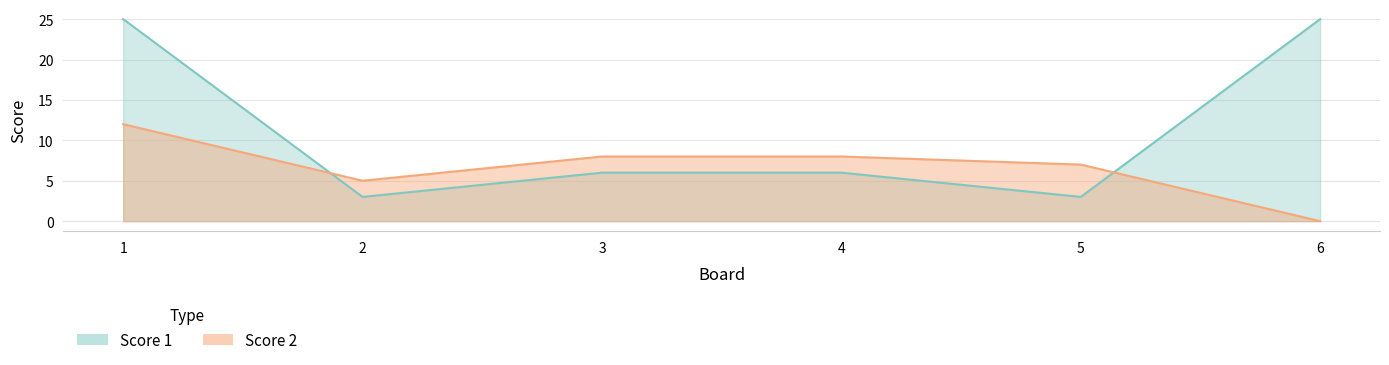

At 1, list the series in order from largest to smallest.

Score 1, Score 2